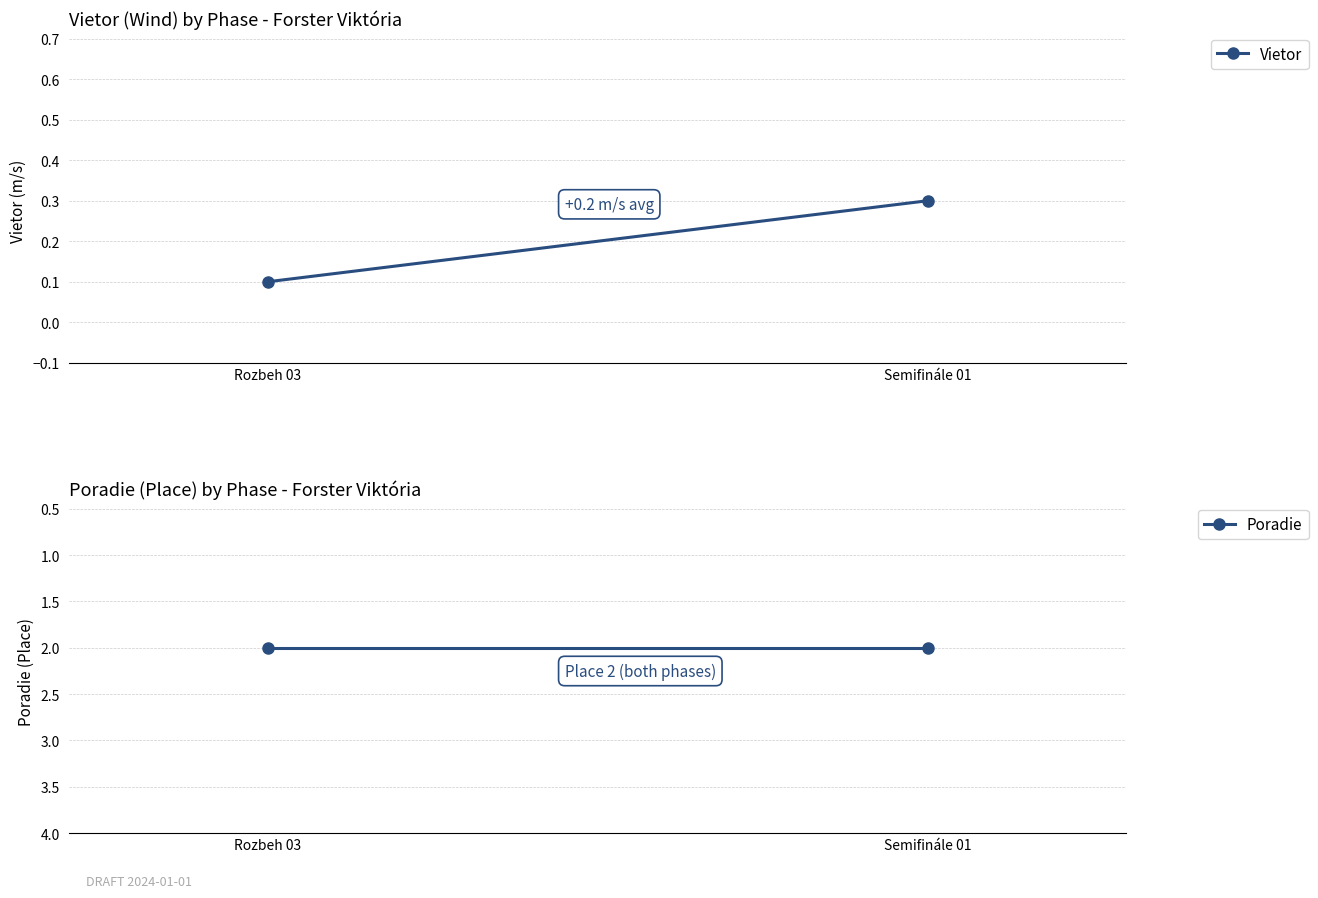

Count the Vietor values in the range 0 to 1.

2